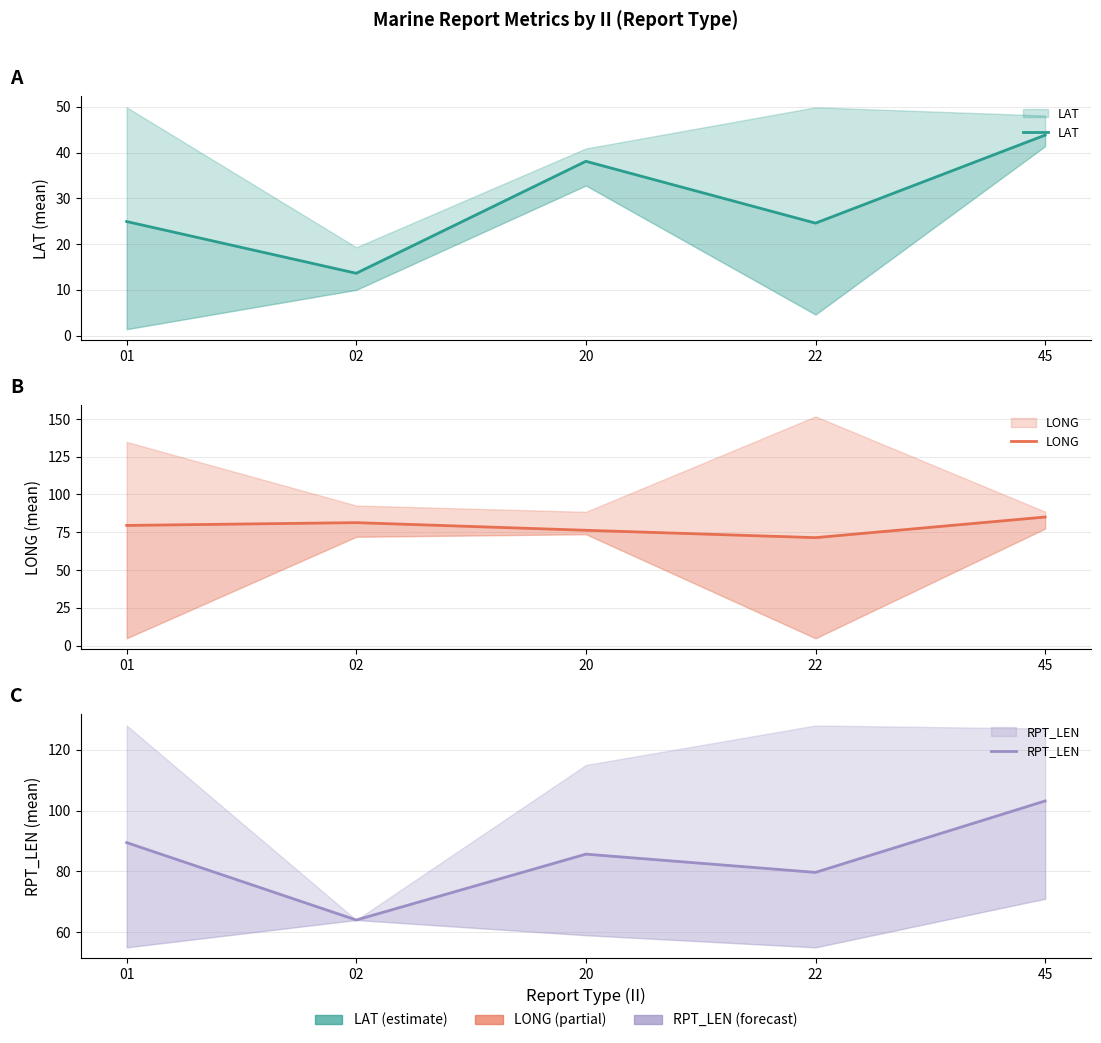

Where is the first local minimum for LONG?

22